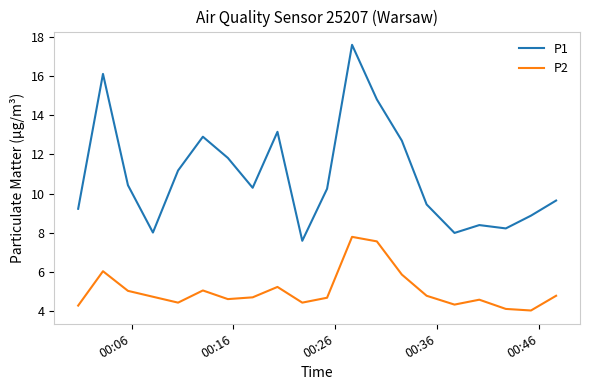

What is the average value of the P1 series?

10.9